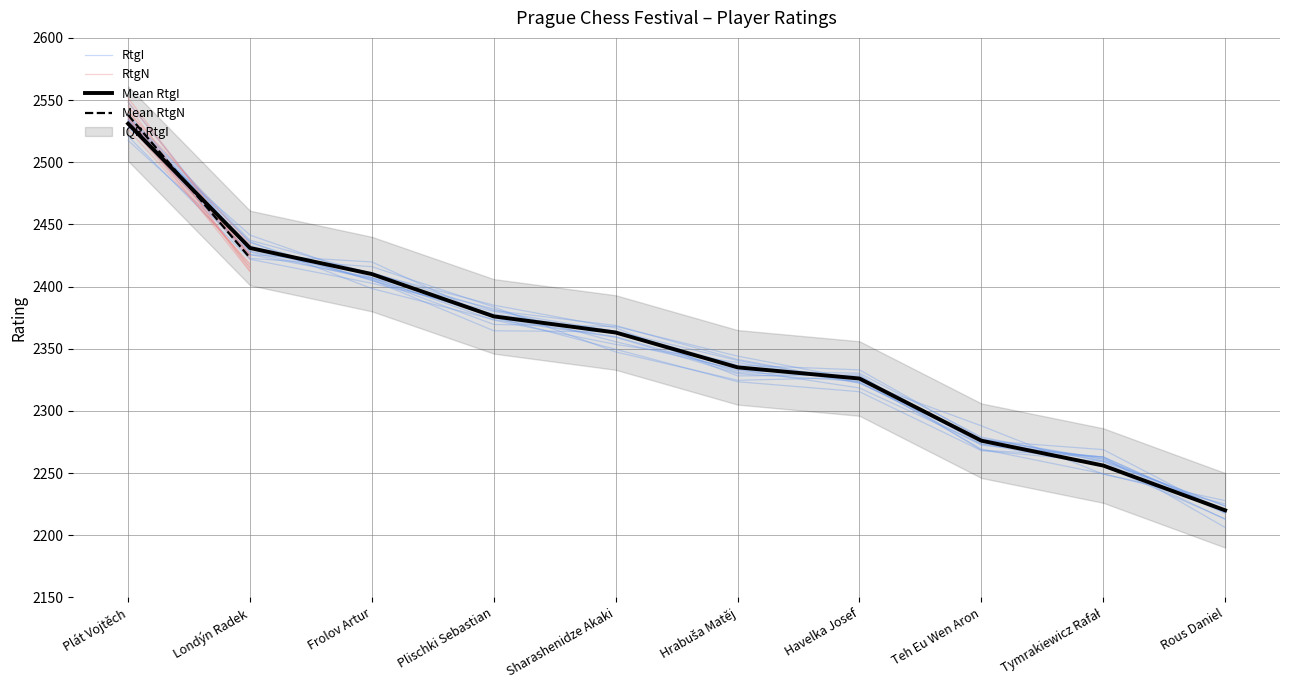

Does the chart display data point markers on the line(s)?

No